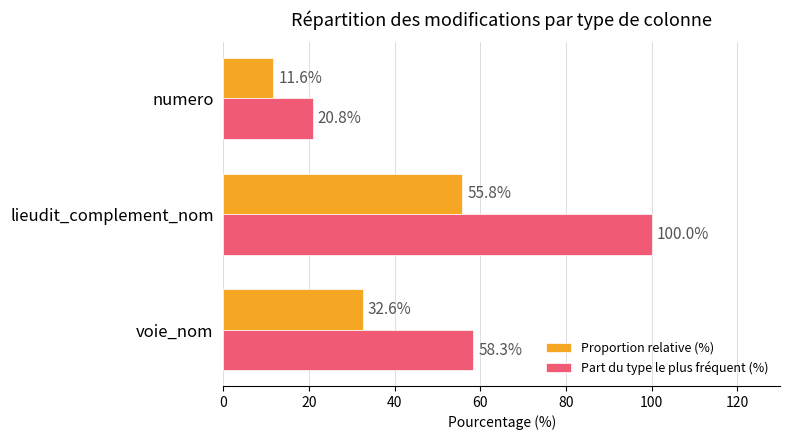

At which label does Part du type le plus fréquent (%) reach its minimum?

numero